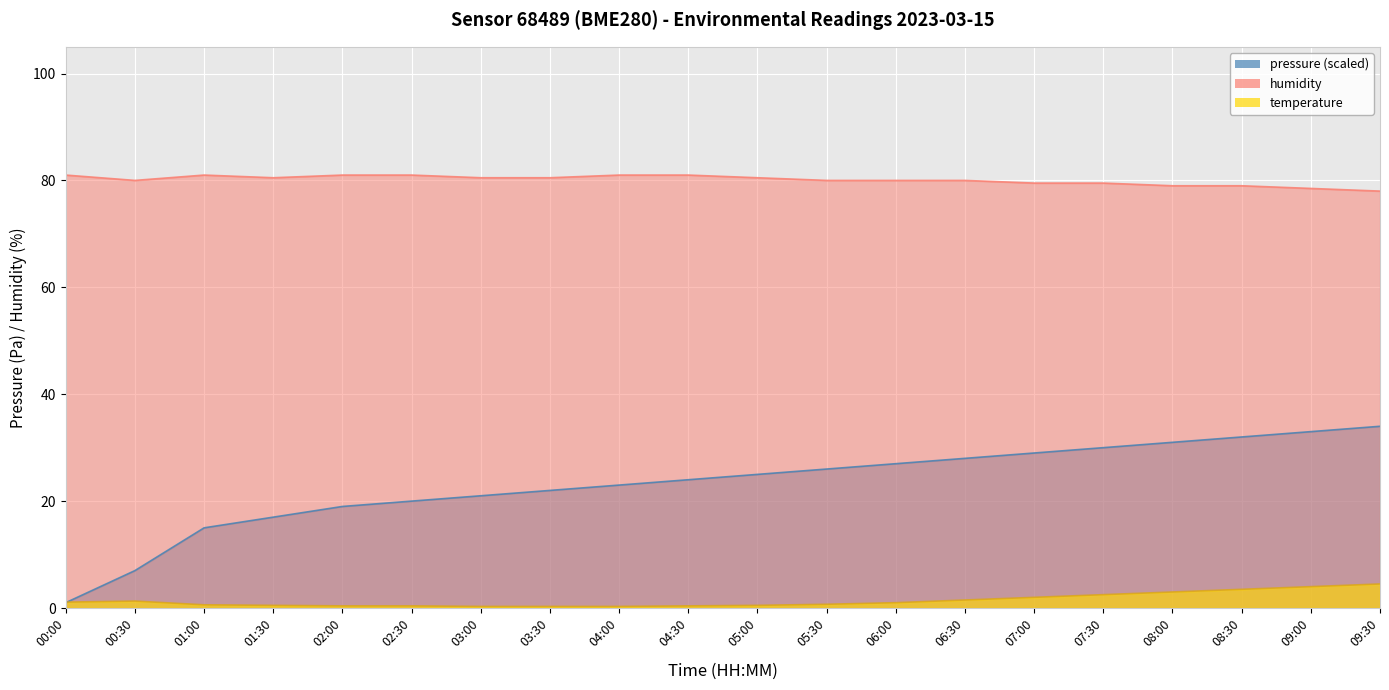

What is the difference between the maximum and minimum values in the humidity series?

3.0